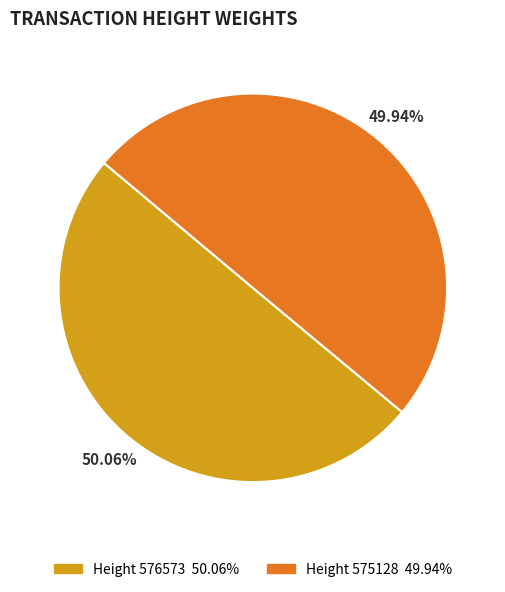

Is there any slice that represents more than half of the pie?

Yes